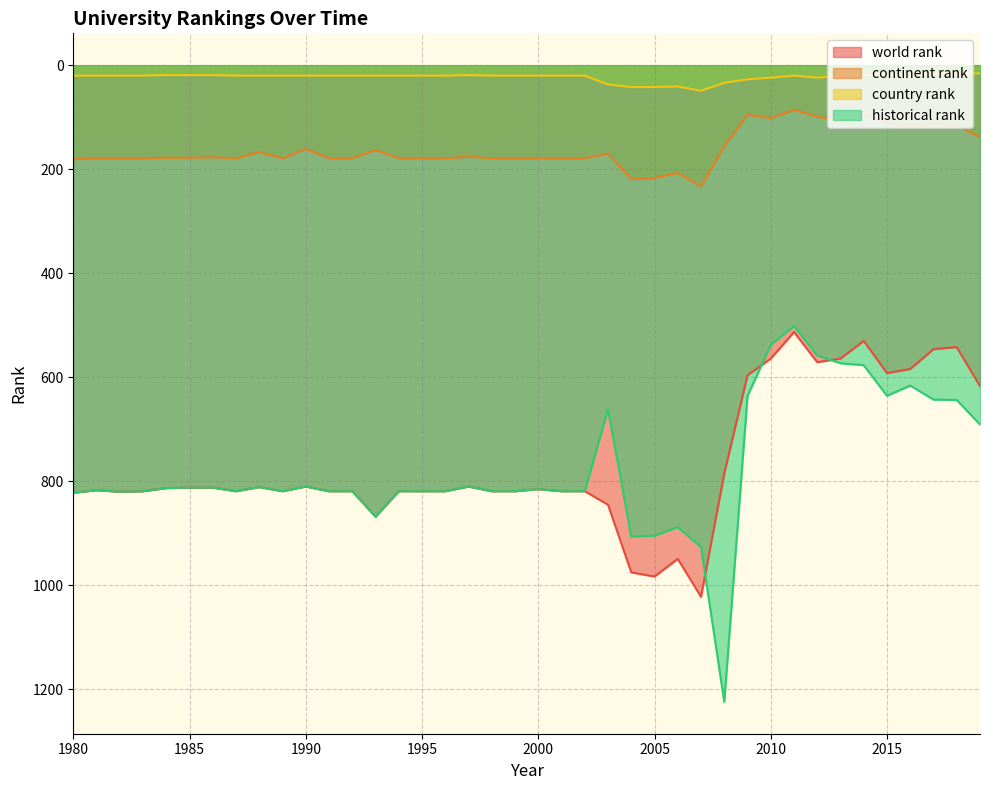

How many values in the historical rank series are below 819?

20